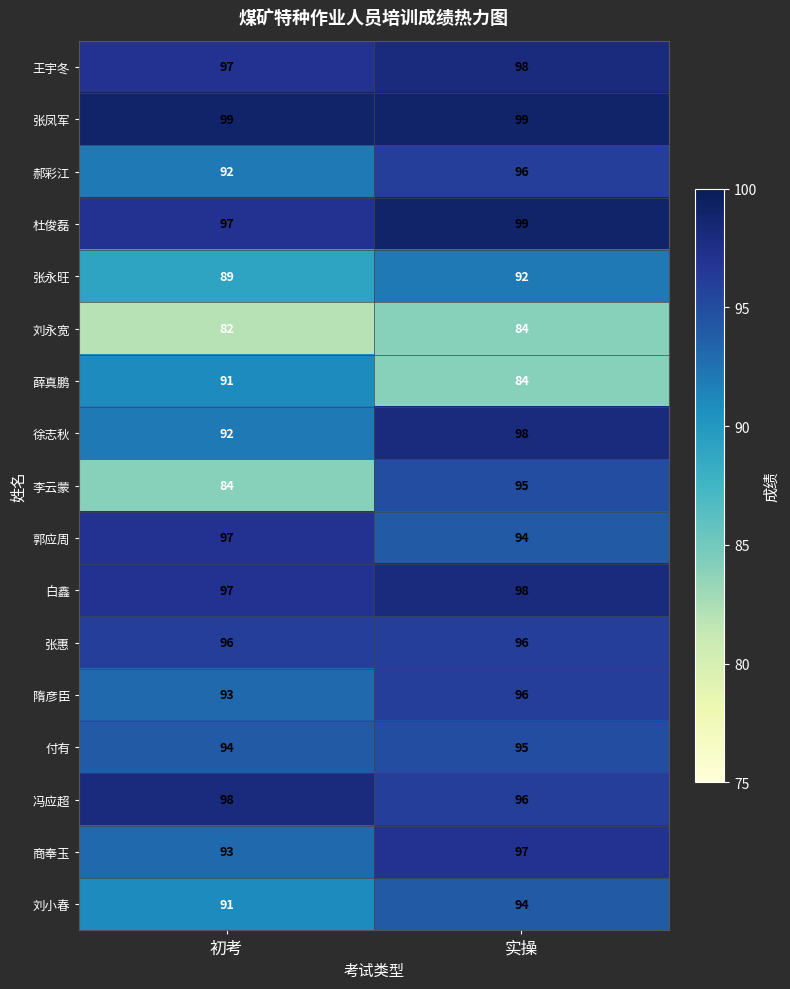

Between 初考 and 实操, which series saw the biggest shift?

李云蒙